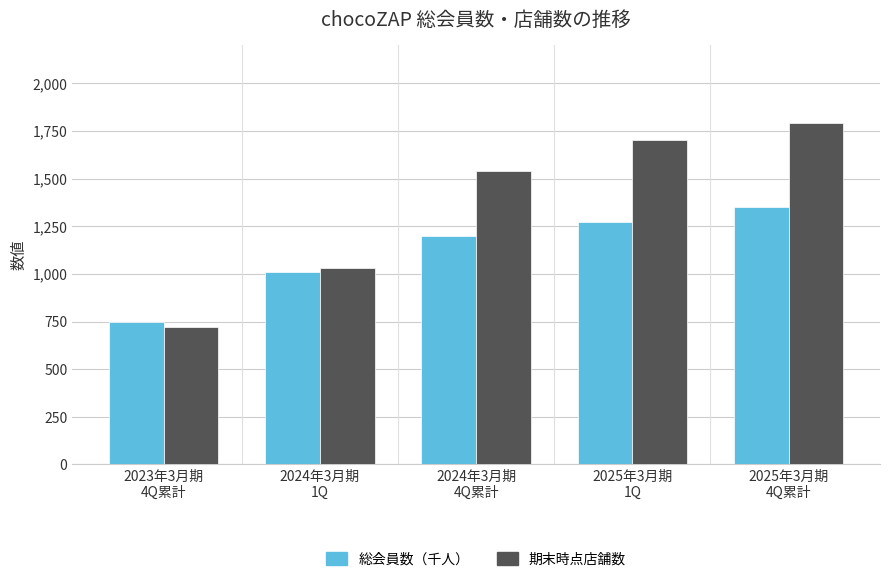

The 期末時点店舗数 series shows 525 at 2024年3月期
1Q. True or false?

False